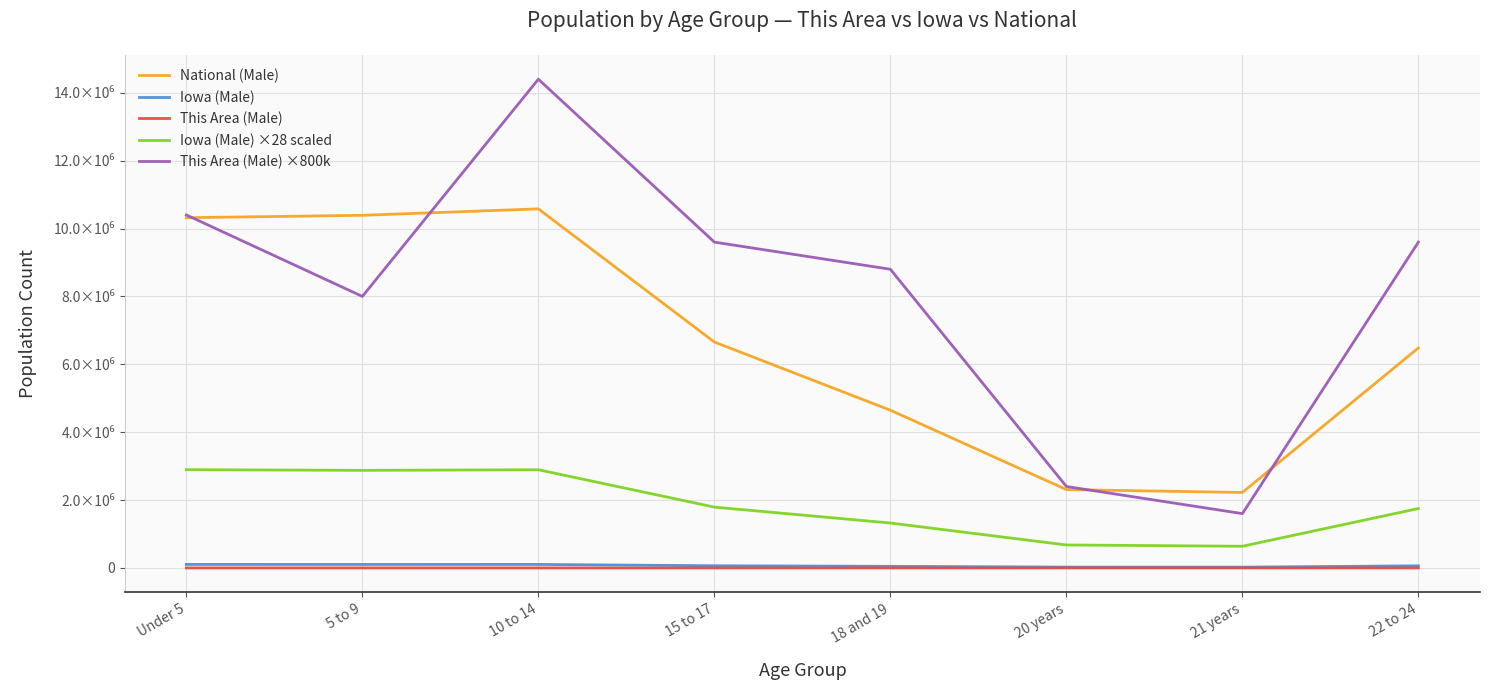

What are all the series names shown in the legend?

National (Male), Iowa (Male), This Area (Male), Iowa (Male) ×28 scaled, This Area (Male) ×800k